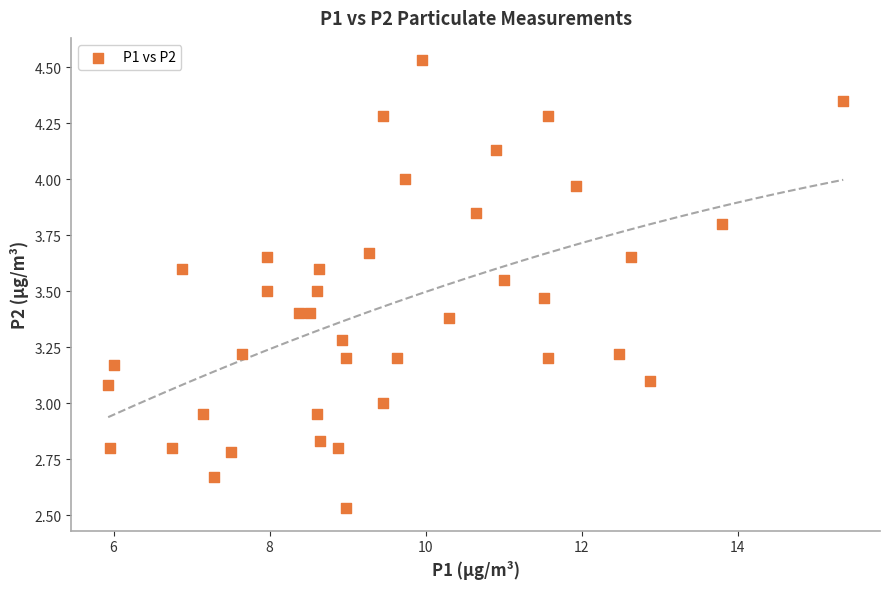

What is the range of X values (max minus min)?

9.4